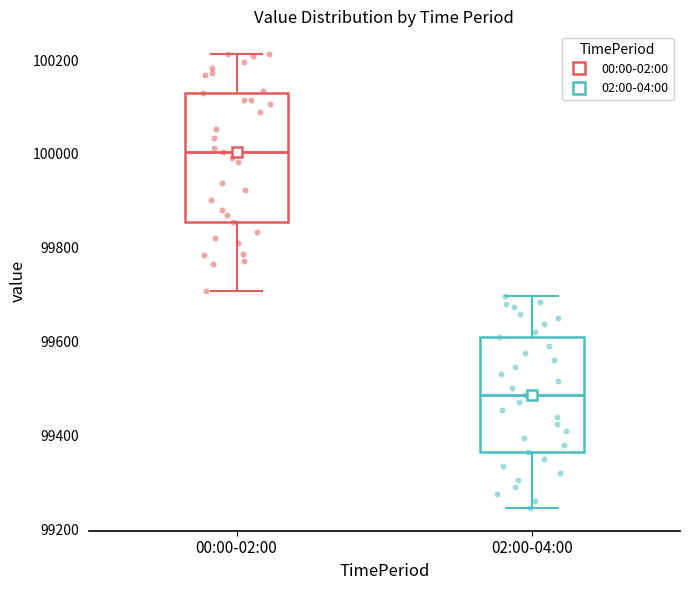

Reading left to right, transcribe this box plot: for each box, give where its median line is, the range the box spans, and where its two whiskers end, as read against the y-axis. The values are not printed on the chart, so give them approximately, as read against the axis.

00:00-02:00: median 100000, box 99860 to 100120, whiskers 99700 to 100220
02:00-04:00: median 99480, box 99360 to 99620, whiskers 99240 to 99700